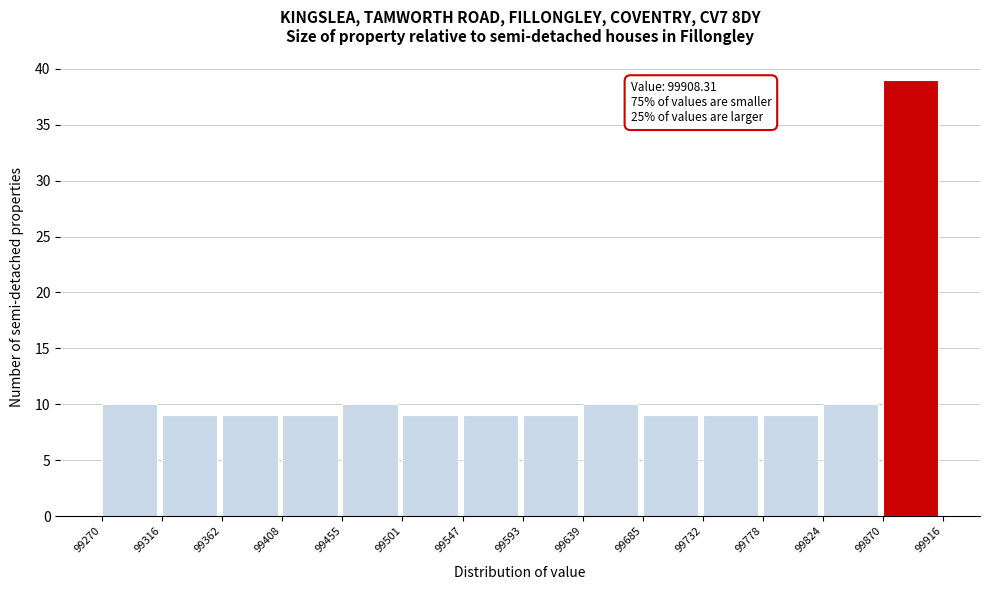

Which range on the x-axis has the tallest bar?

99870 to 99916